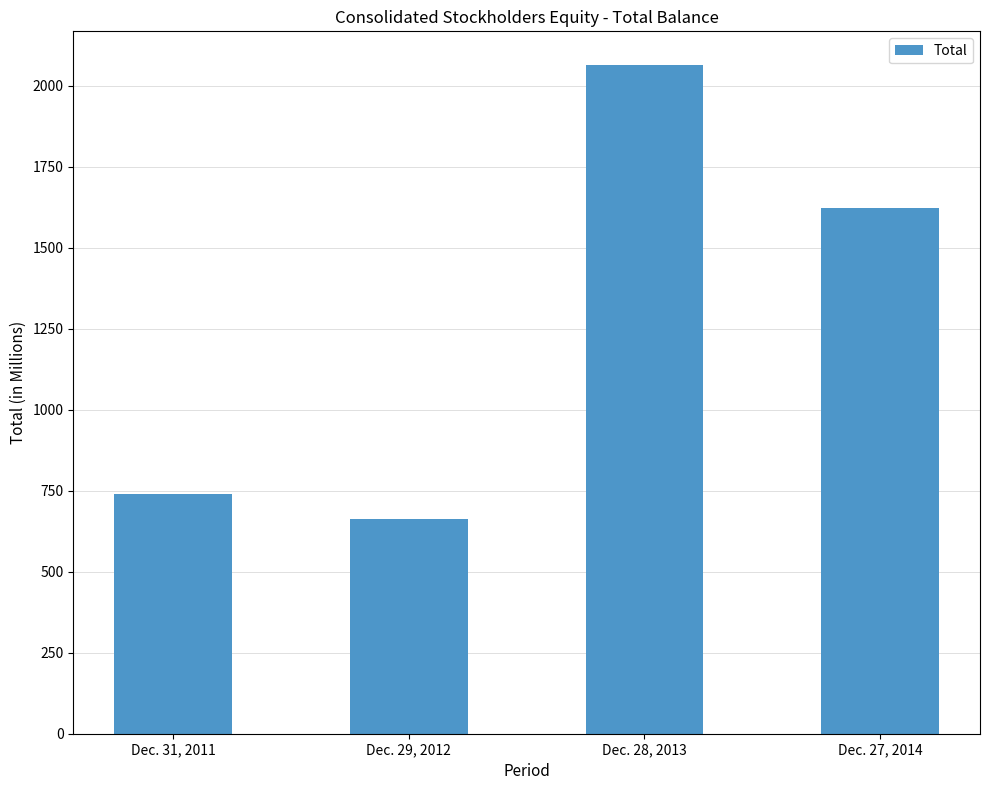

What is the greatest value displayed?

2064